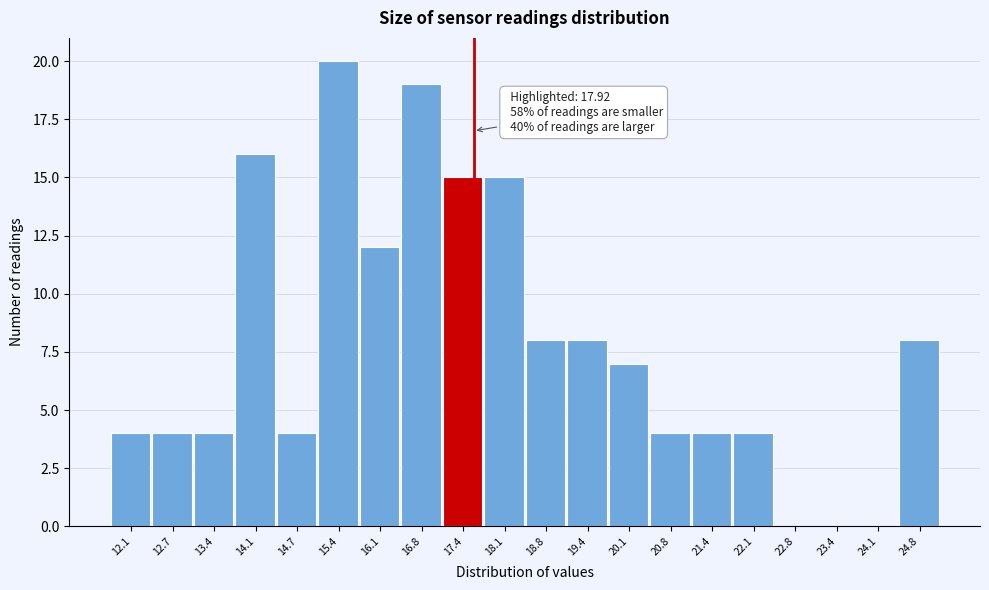

Reading left to right, extract all data points from this chart.

12.1=4	12.7=4	13.4=4	14.1=16	14.7=4	15.4=20	16.1=12	16.8=19	17.4=15	18.1=15	18.8=8	19.4=8	20.1=7	20.8=4	21.4=4	22.1=4	22.8=0	23.4=0	24.1=0	24.8=8